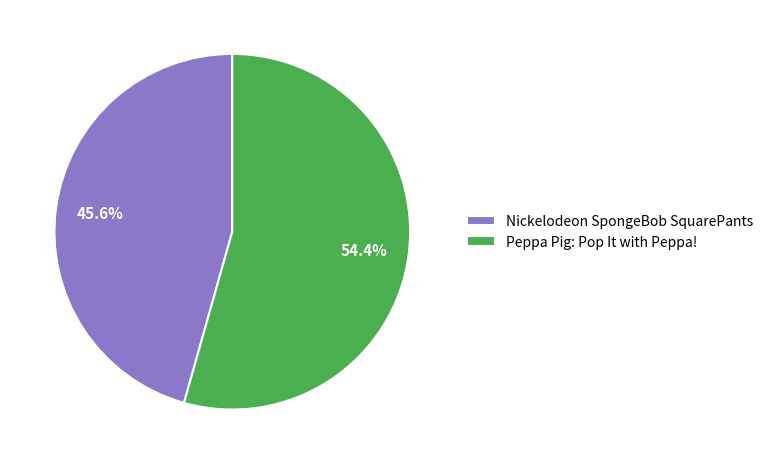

Is Nickelodeon SpongeBob SquarePants the majority of the pie?

No